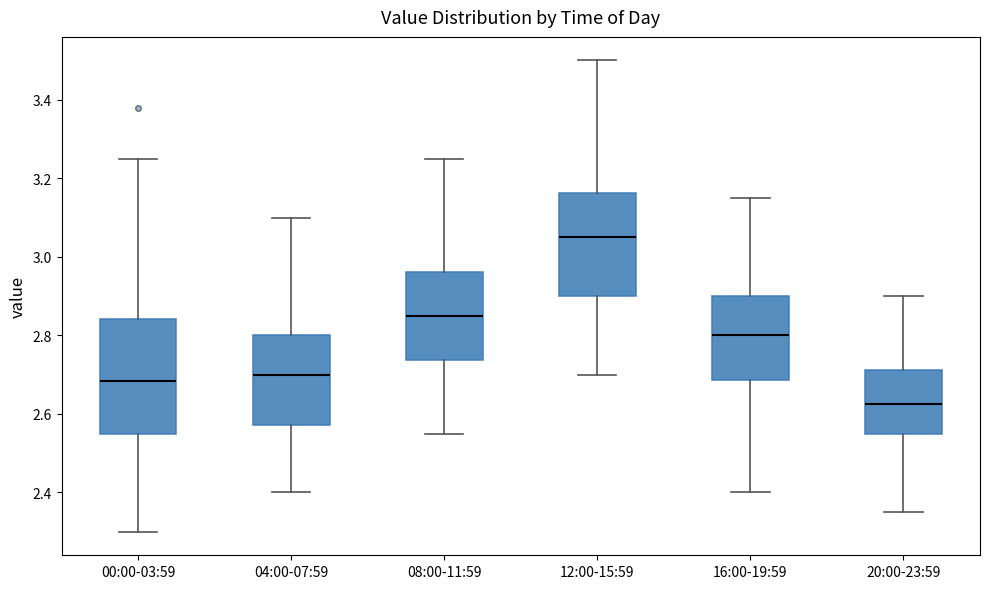

Which box is the tallest, from its lower edge to its upper edge?

00:00-03:59